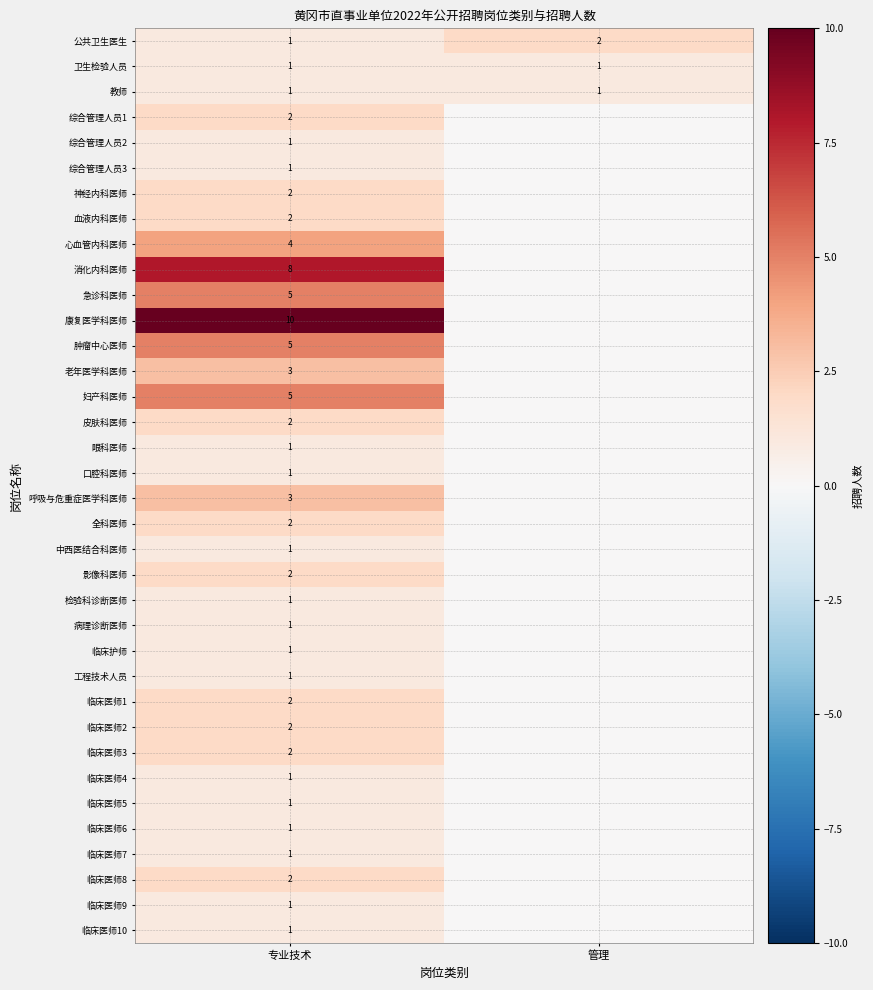

What is the total value across all series at 专业技术?

81